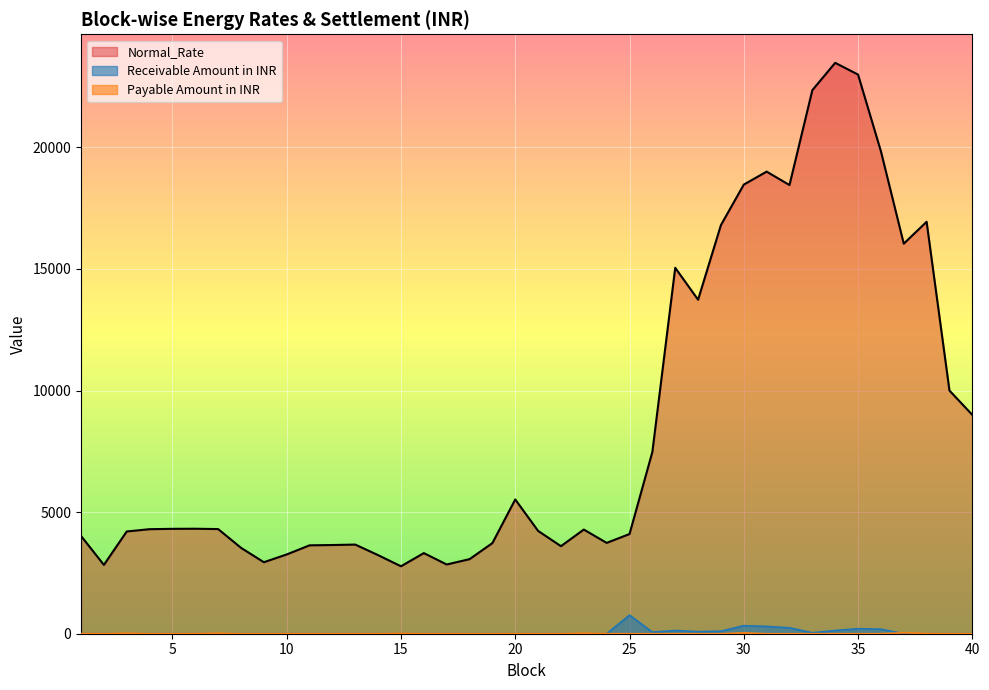

How many interior local peaks does the Receivable Amount in INR series have?

4